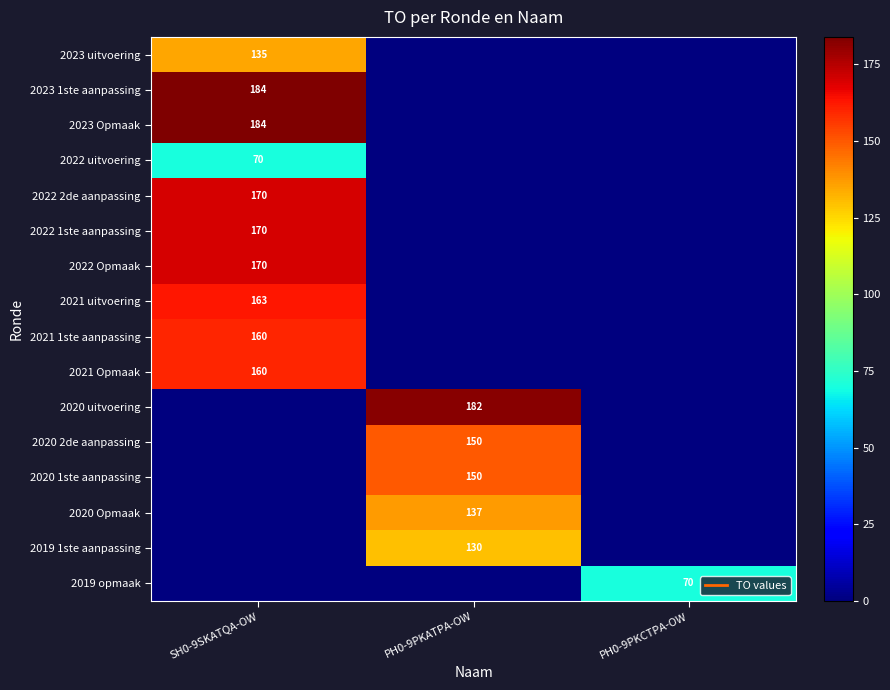

The 2020 Opmaak series shows 73 at SH0-9SKATQA-OW. True or false?

False